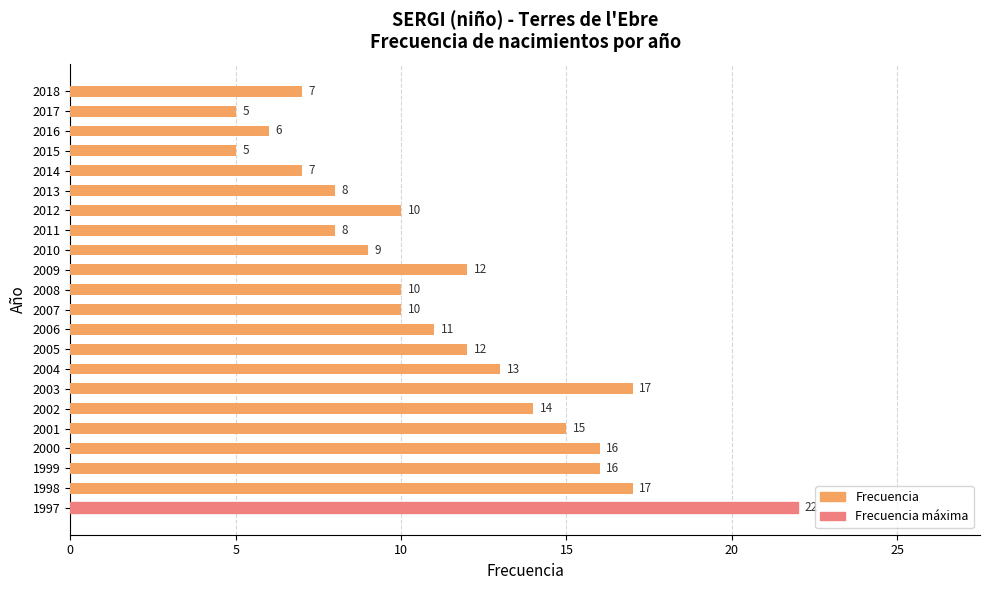

What is the maximum value shown in the chart?

22